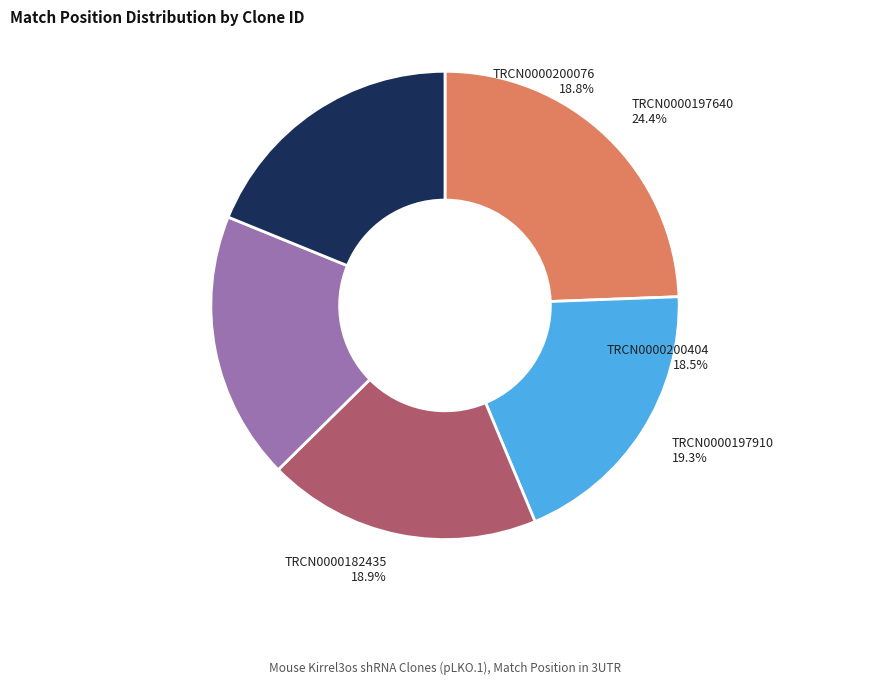

Approximately how many times larger is the value at TRCN0000182435 compared to TRCN0000197640?

0.8